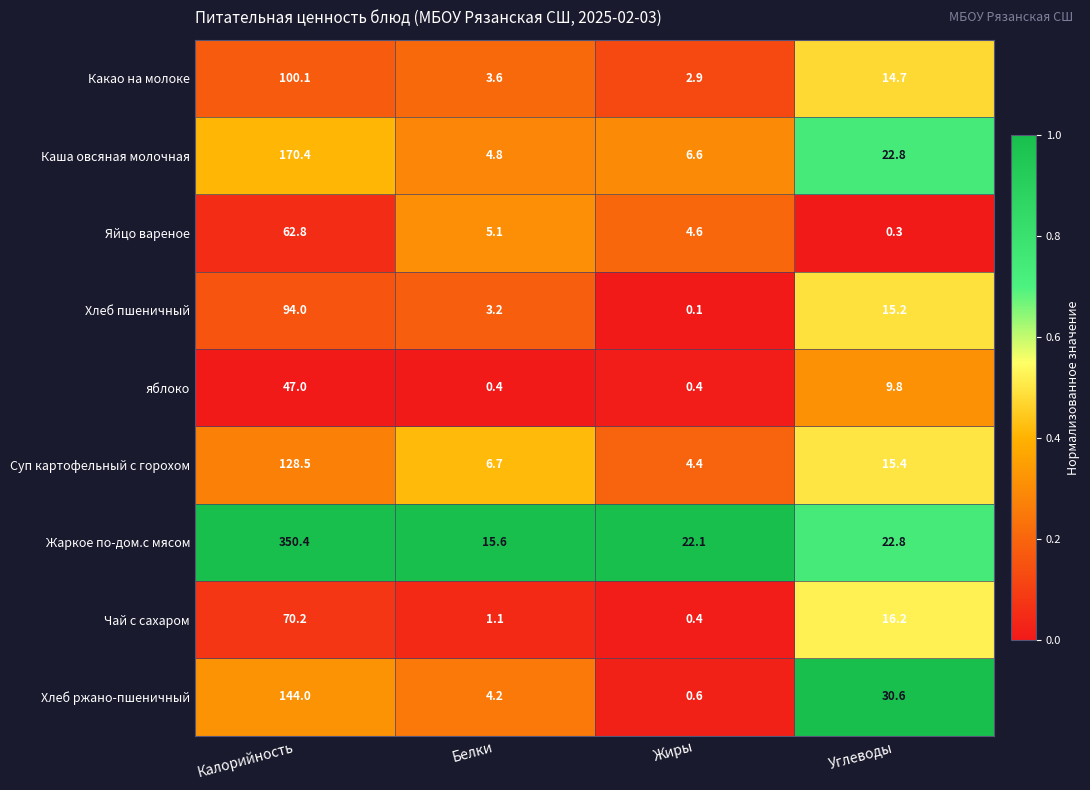

What is the spread (max minus min) of values at Углеводы?

30.3